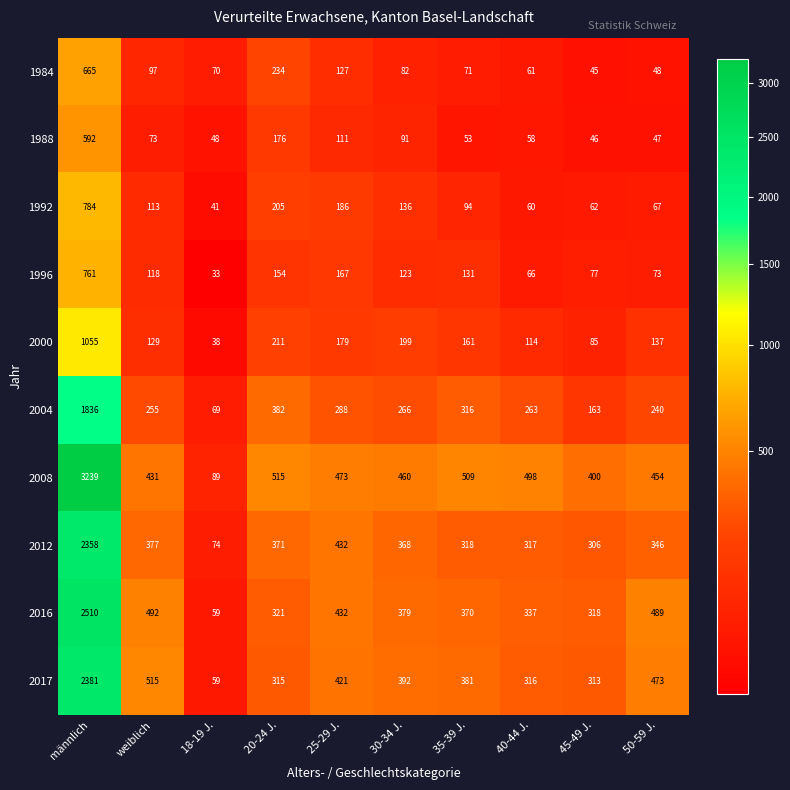

Which series has the largest total across all categories?

2008